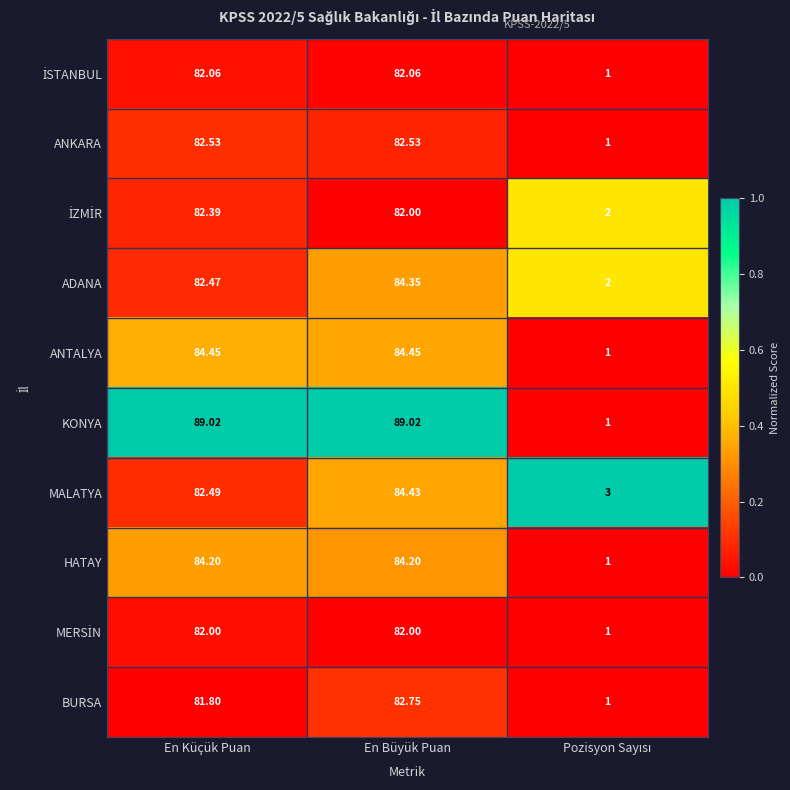

Where does the KONYA series first go above 89?

En Küçük Puan